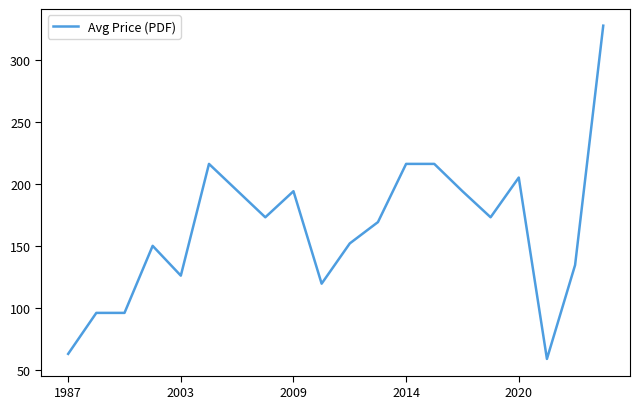

What is the average value?

163.7